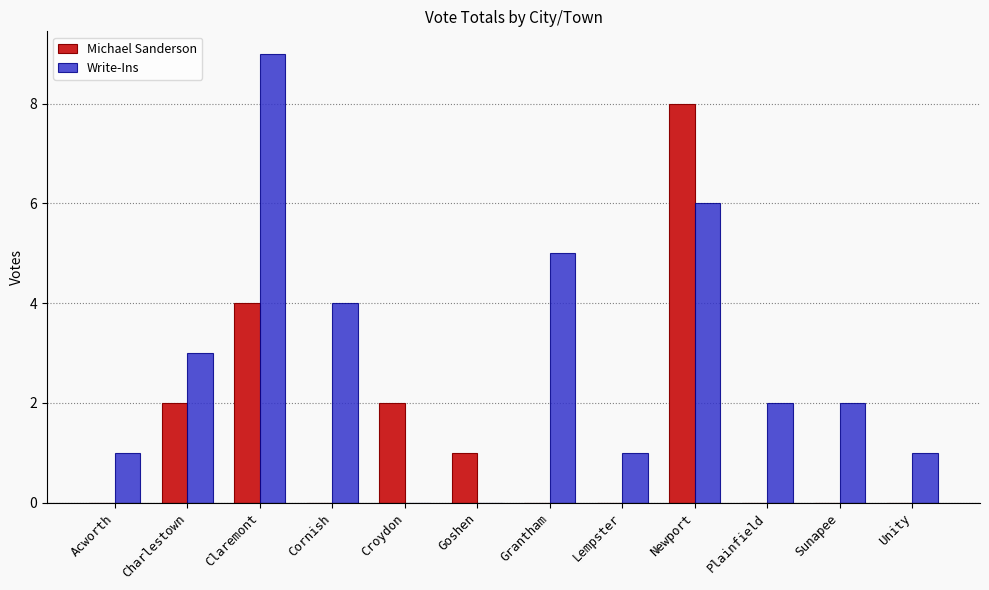

What is the maximum value for Michael Sanderson?

8